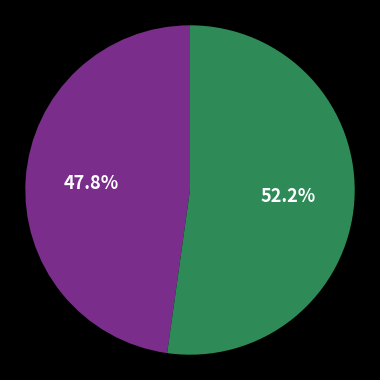

To the nearest percent, what is the difference between the largest and smallest slice percentages?

4%